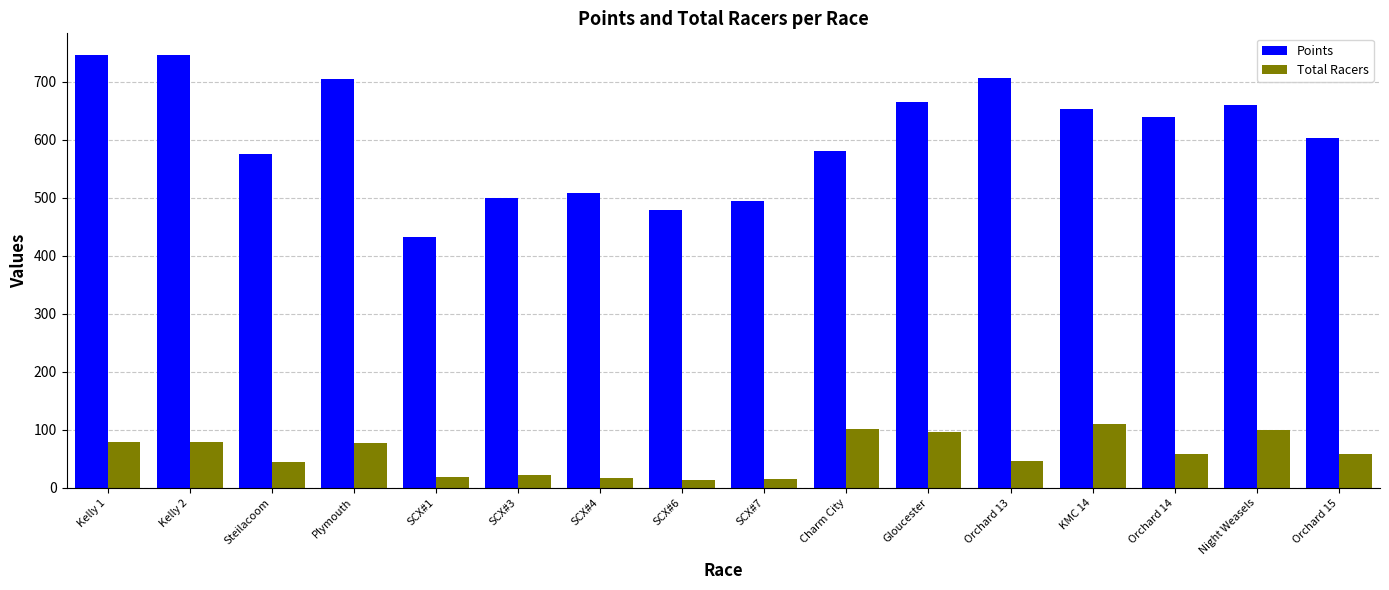

Which series has the widest spread of values?

Points